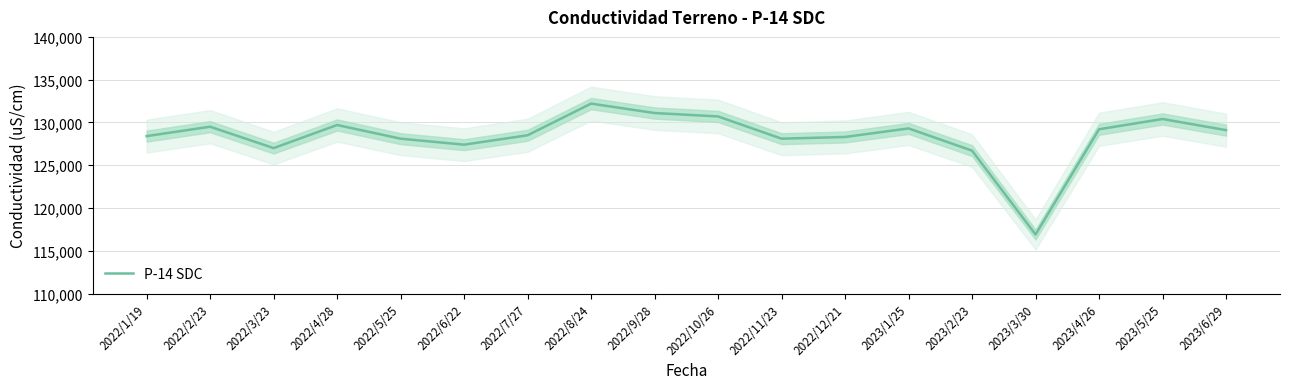

The chart shows a value of 130700 at 2022/10/26. True or false?

True